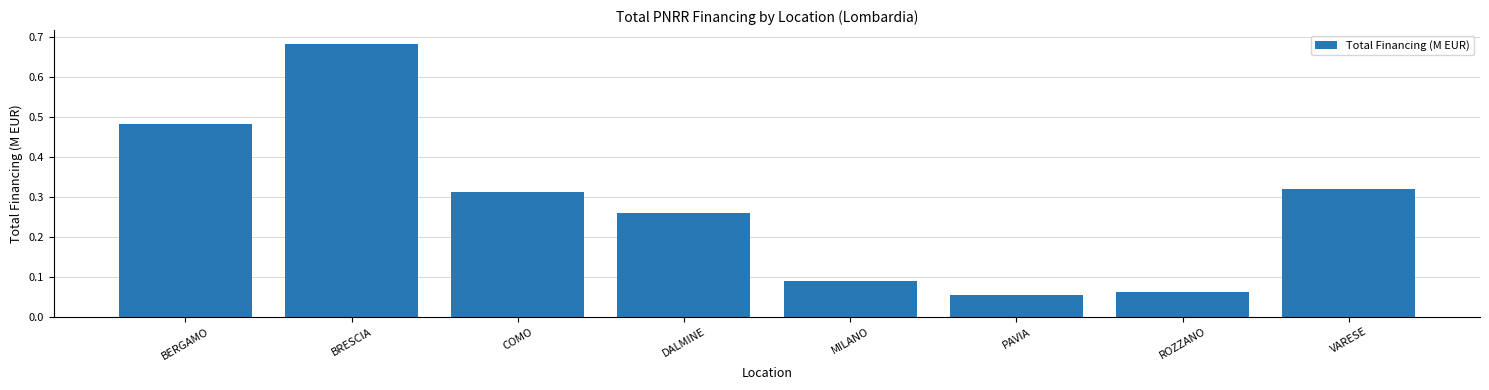

Does the chart contain stacked bars?

No